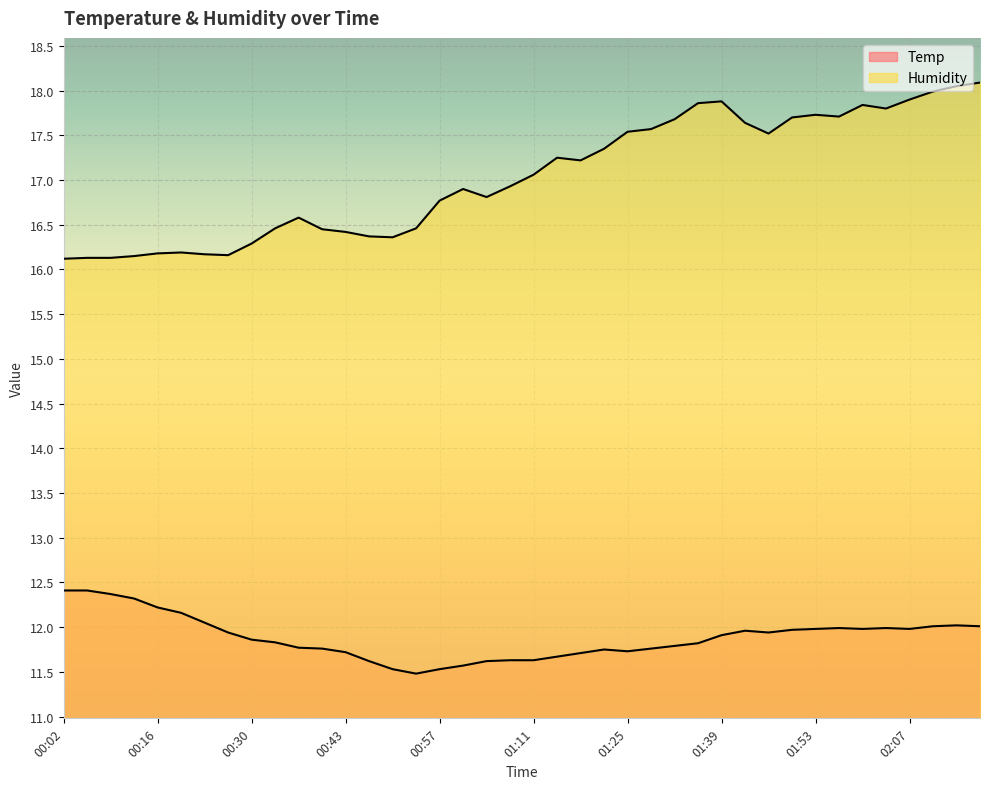

List the series in order of their overall mean, lowest first.

Temp, Humidity